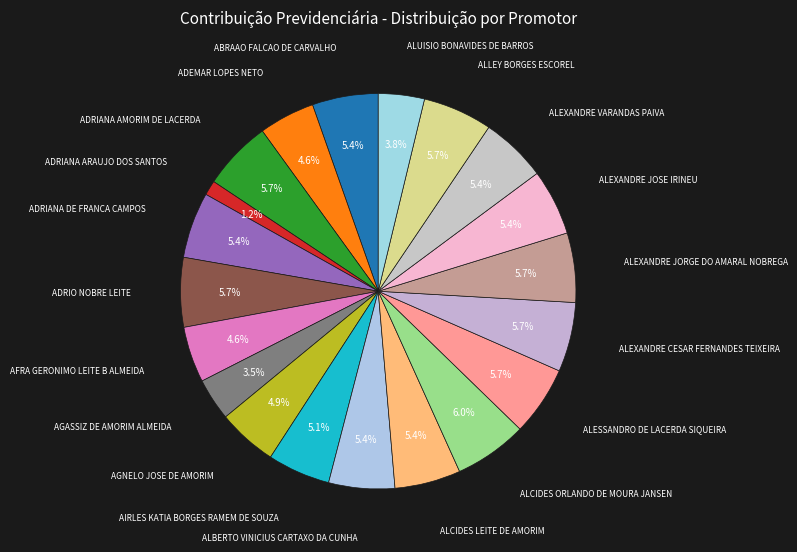

Which category has the biggest portion of the pie?

ALCIDES ORLANDO DE MOURA JANSEN